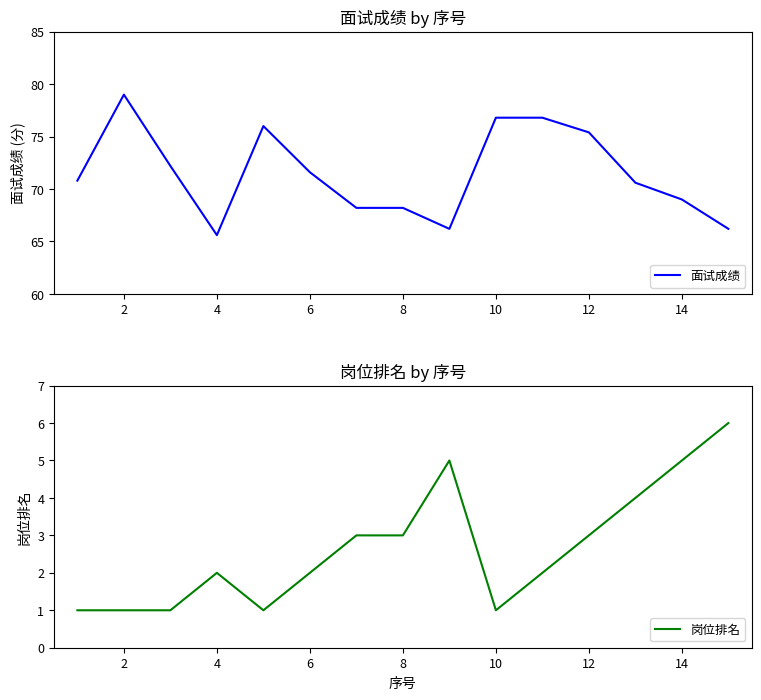

True or false: 面试成绩 and 岗位排名 cross at least once.

False